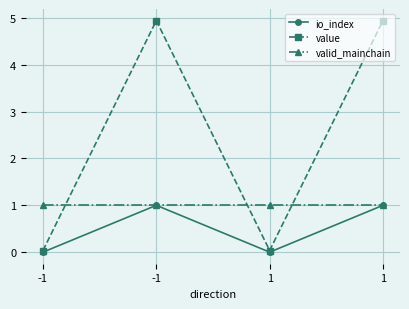

What are all the series names shown in the legend?

io_index, value, valid_mainchain